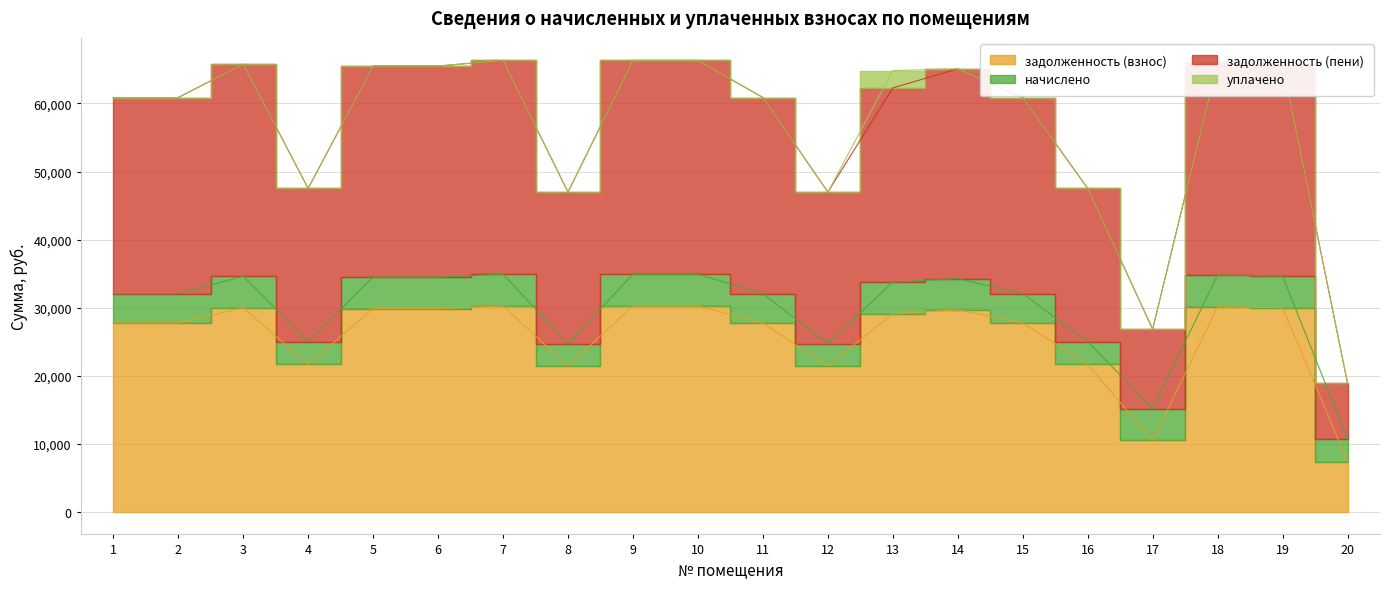

Rank the categories by задолженность (взнос) value from highest to lowest.

7, 9, 10, 18, 3, 19, 5, 6, 14, 13, 1, 2, 11, 15, 4, 16, 8, 12, 17, 20